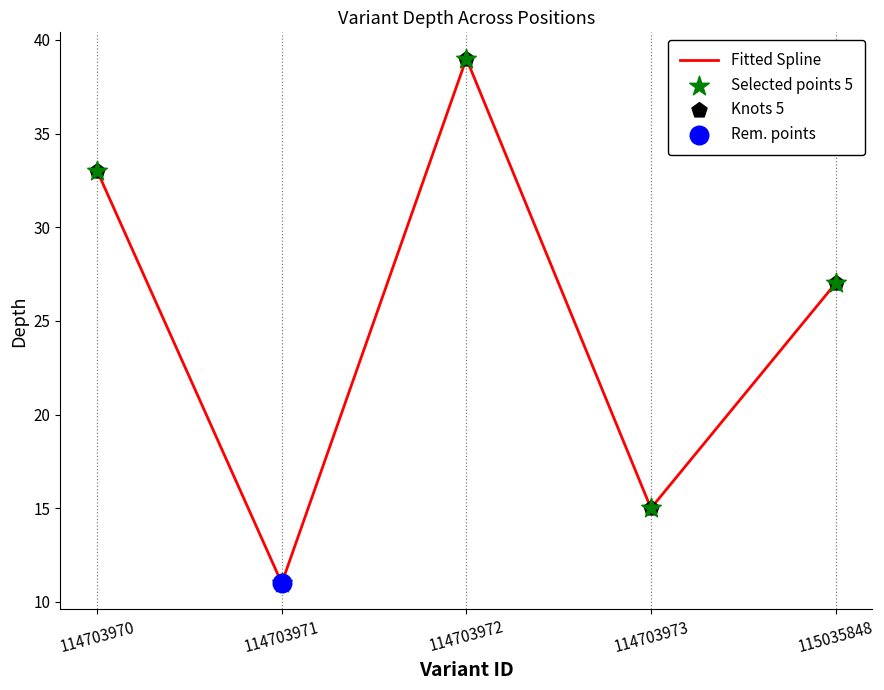

The chart shows a value of 11 at 114703971. True or false?

True